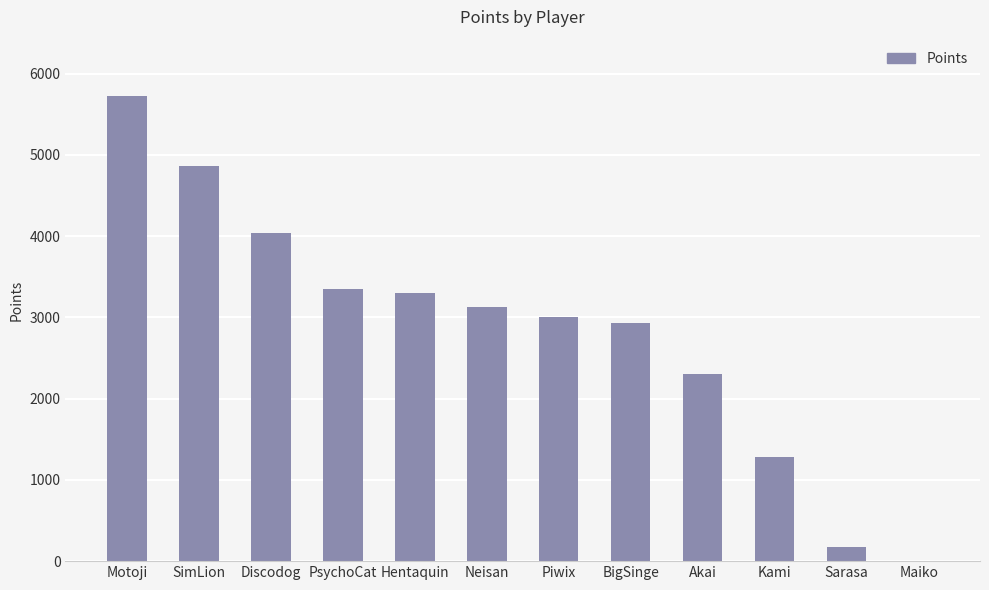

Is it true that the value at Akai is 3820?

False